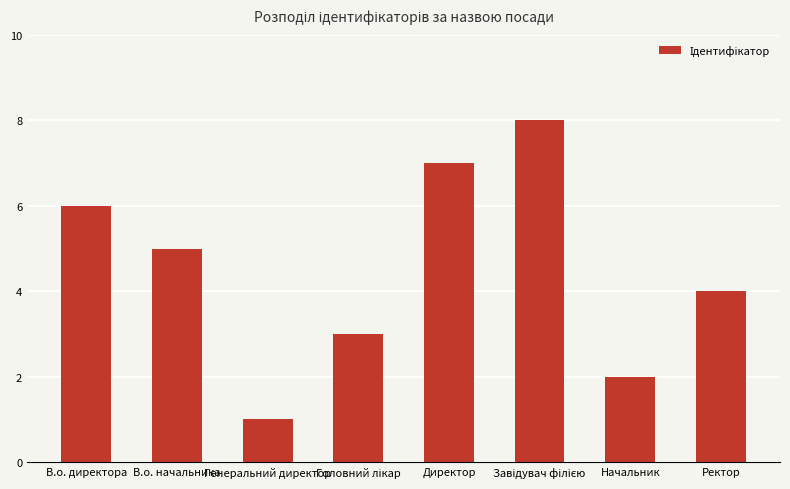

What is the value of the 3rd bar from the left?

1